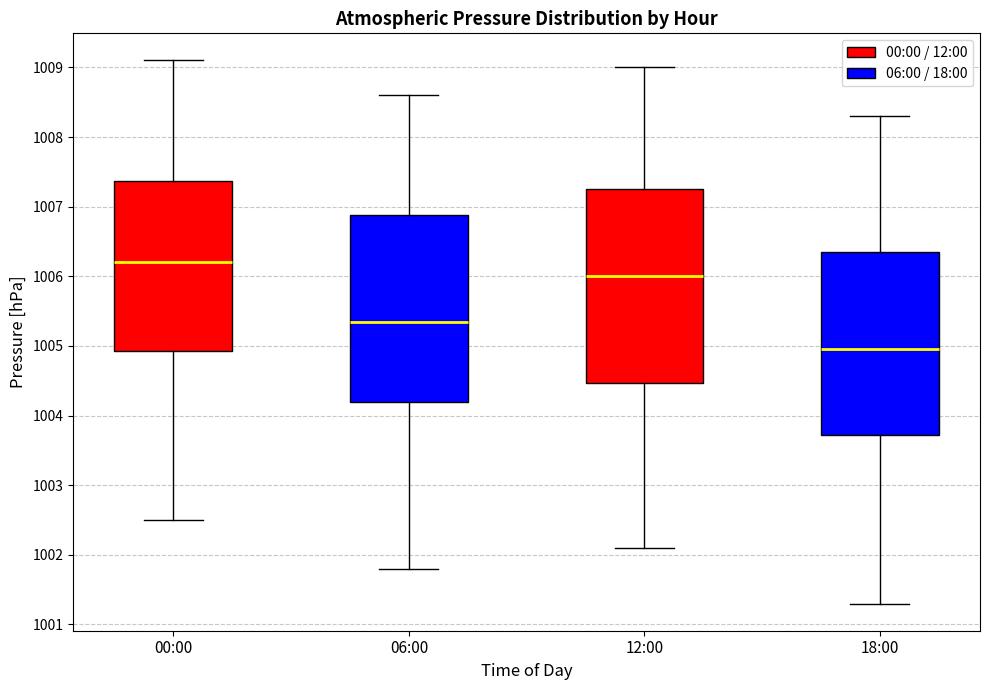

Which box has the highest median line?

00:00